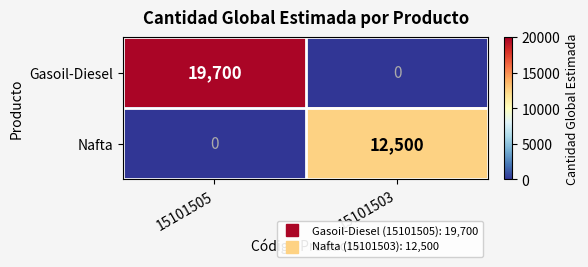

How many distinct data groups are displayed?

2